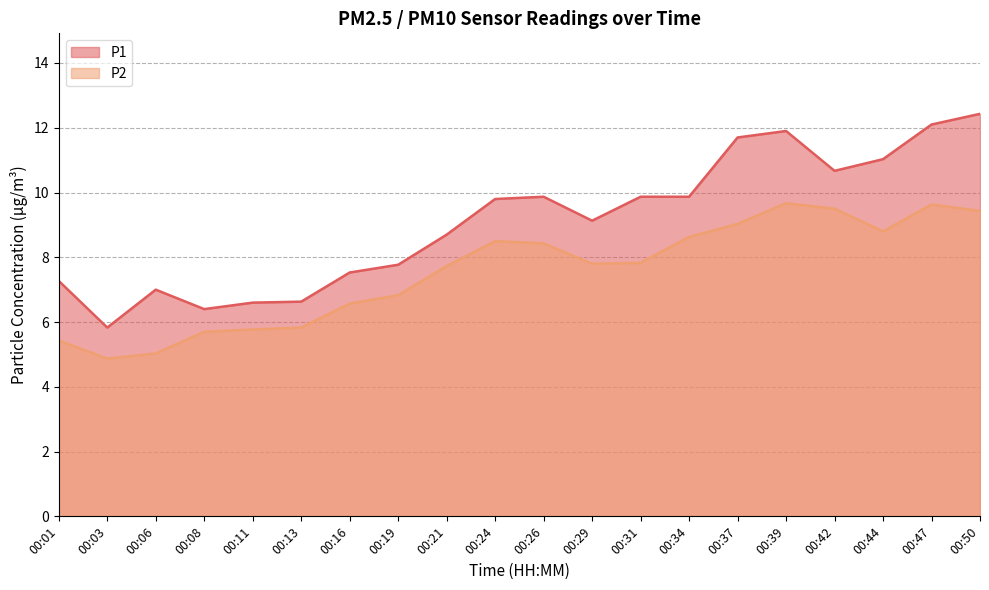

What is the total value across all series at 00:19?

14.6